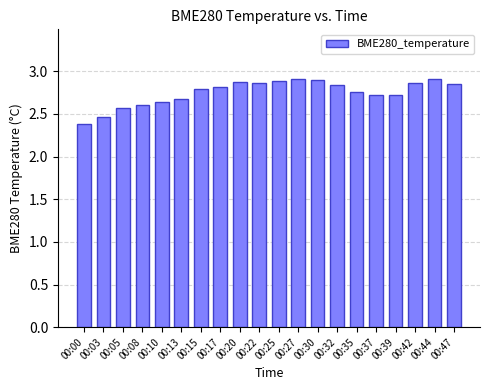

Count the values in the range 2 to 3.

20